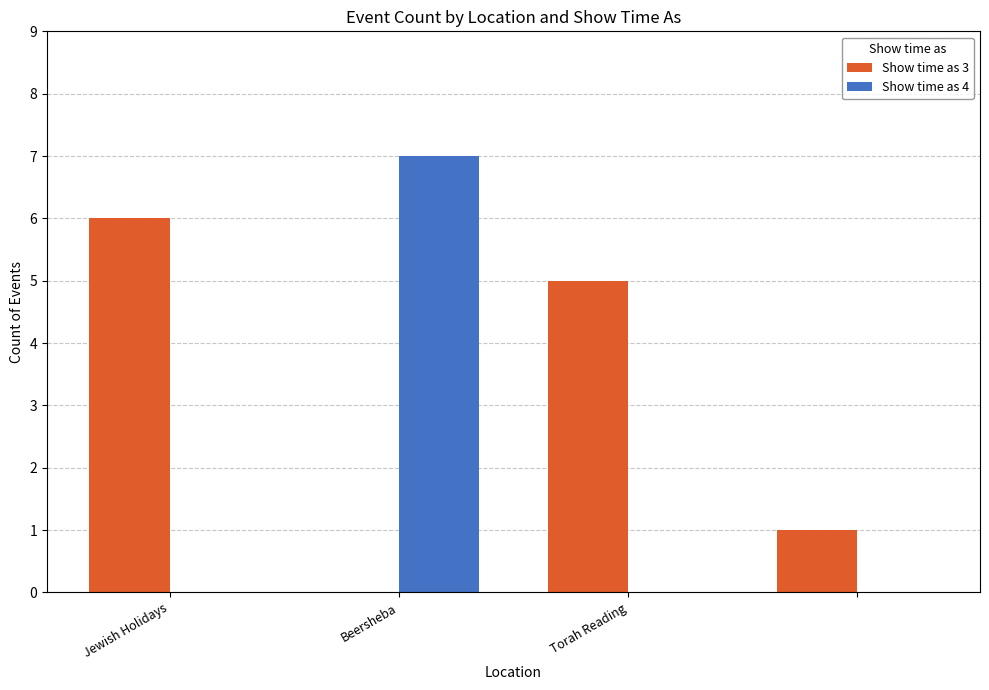

What is the highest value of the Show time as 3 series?

6